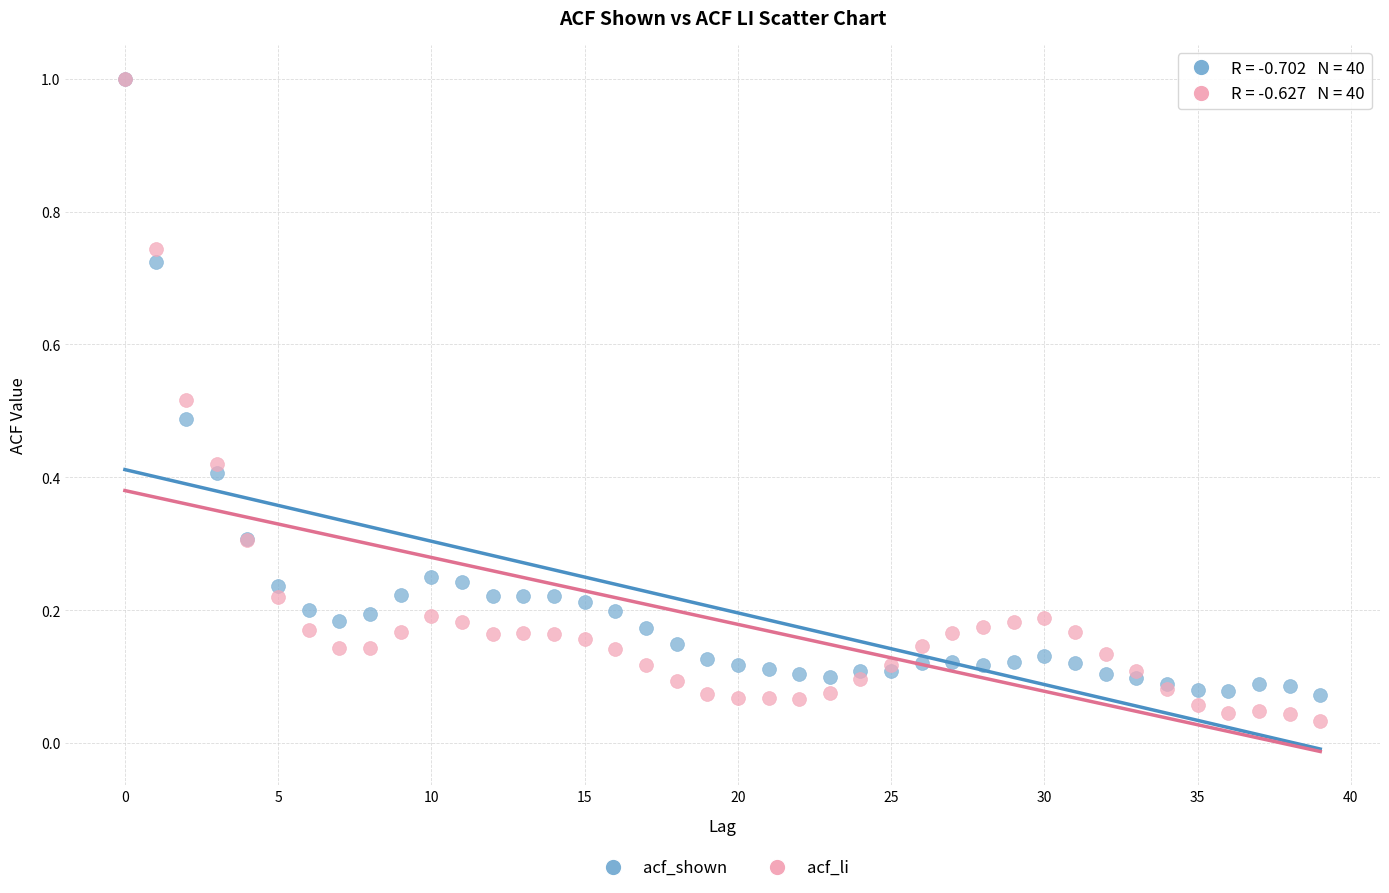

What are all the series names shown in the legend?

acf_shown, acf_li